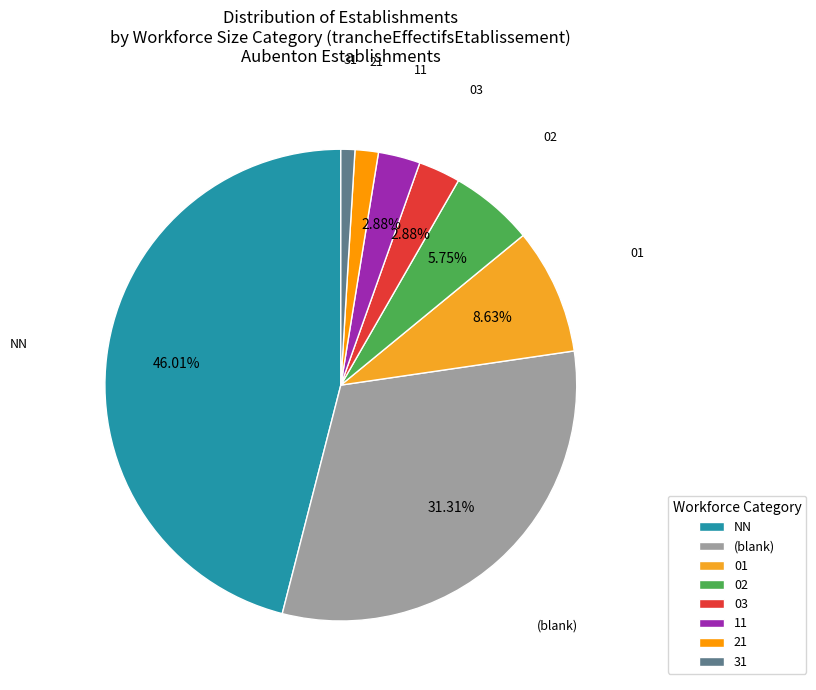

Which has a higher value, 01 or (blank)?

(blank)